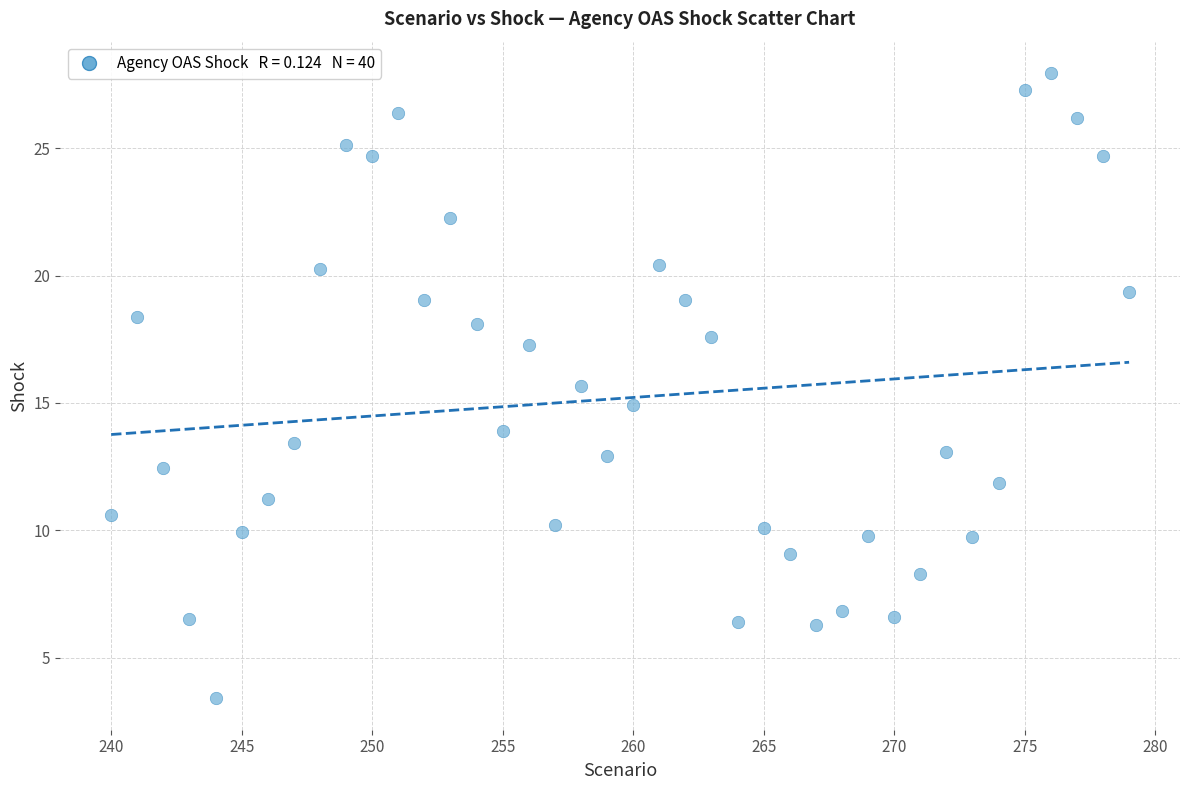

What is the range of Y values (max minus min)?

24.6